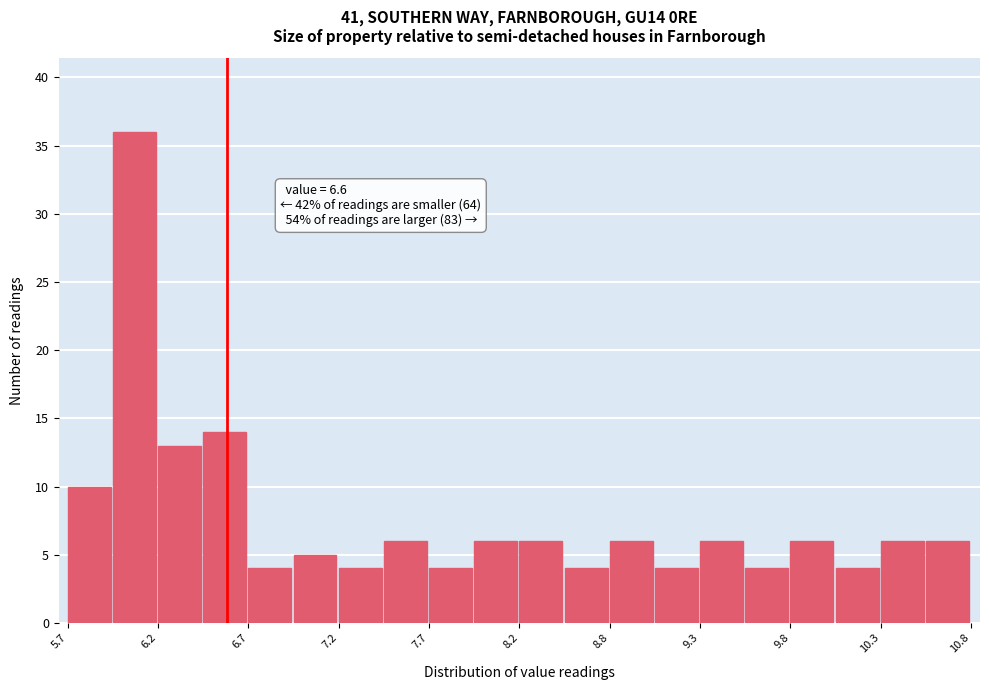

Around what value on the x-axis is the tallest bar? Give the approximate position of its centre, as read against the axis.

6.1